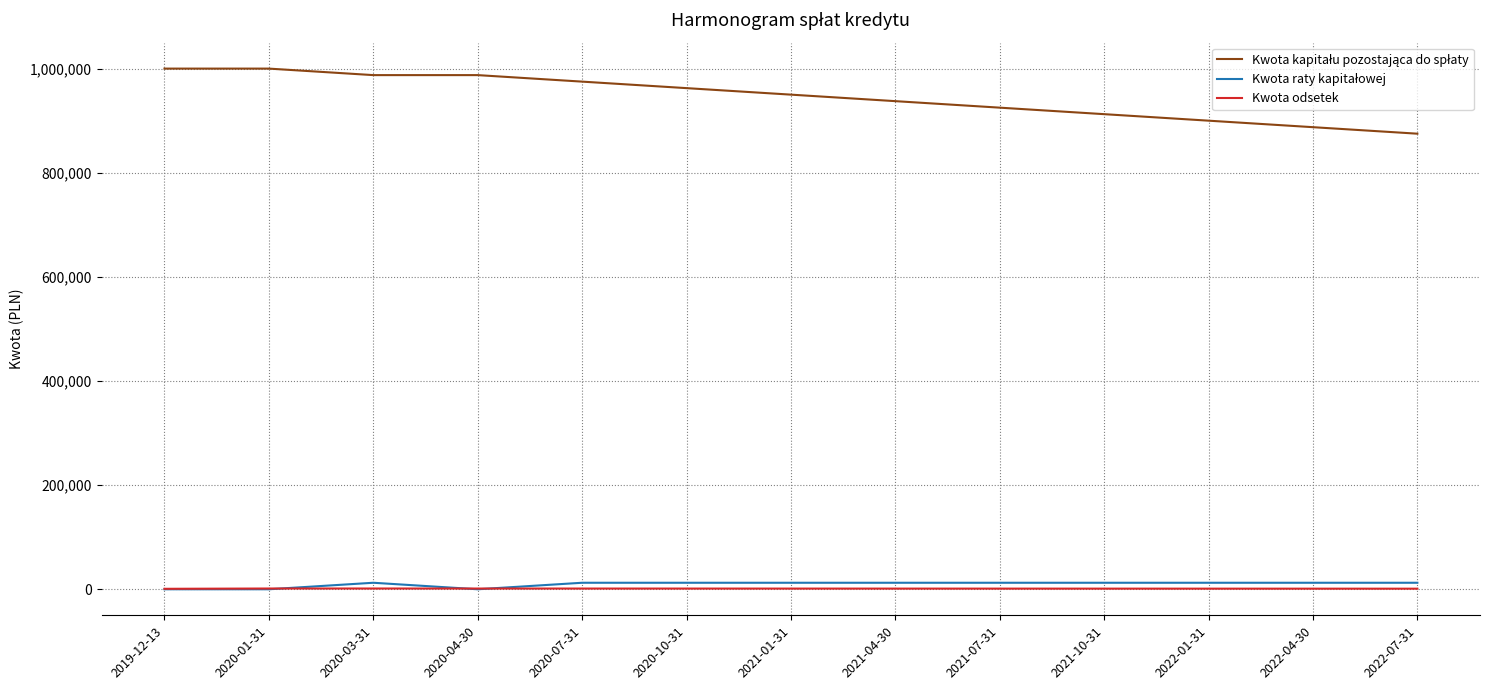

The value of Kwota odsetek at 2022-04-30 is 370.5. True or false?

False